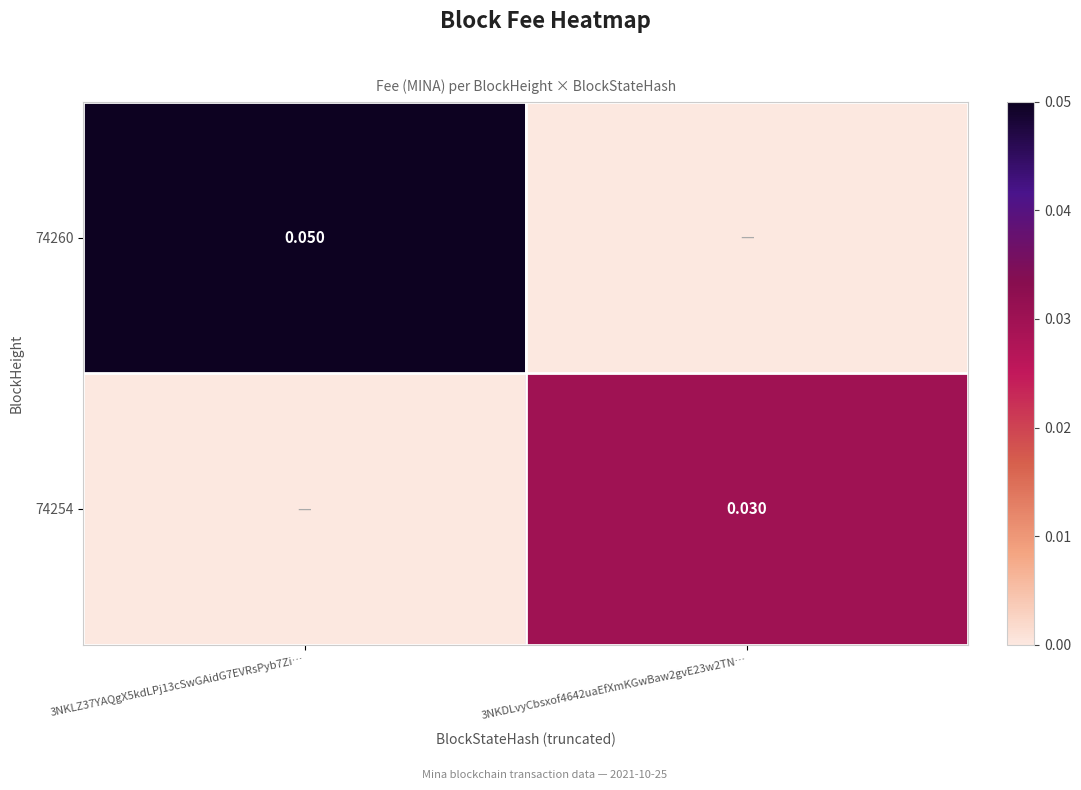

Between 3NKLZ37YAQgX5kdLPj13cSwGAidG7EVRsPyb7Zi… and 3NKDLvyCbsxof4642uaEfXmKGwBaw2gvE23w2TN…, which series saw the biggest shift?

74260